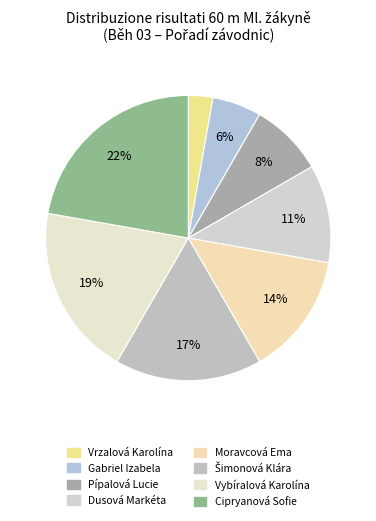

Is it true that Vrzalová Karolína is 3% of the pie?

True